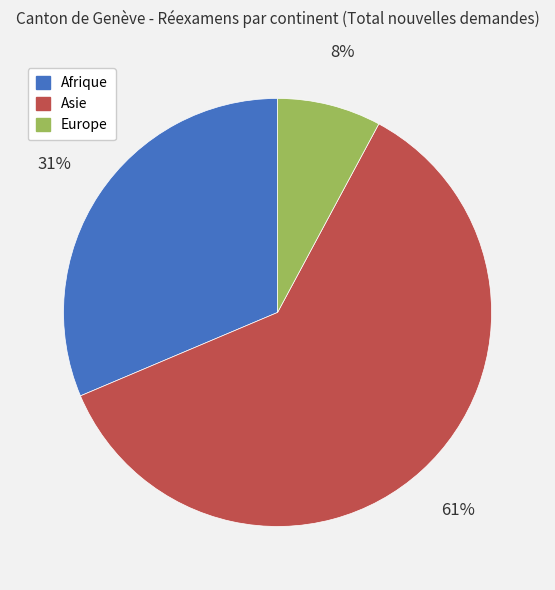

To the nearest percent, what is the average slice percentage?

33%